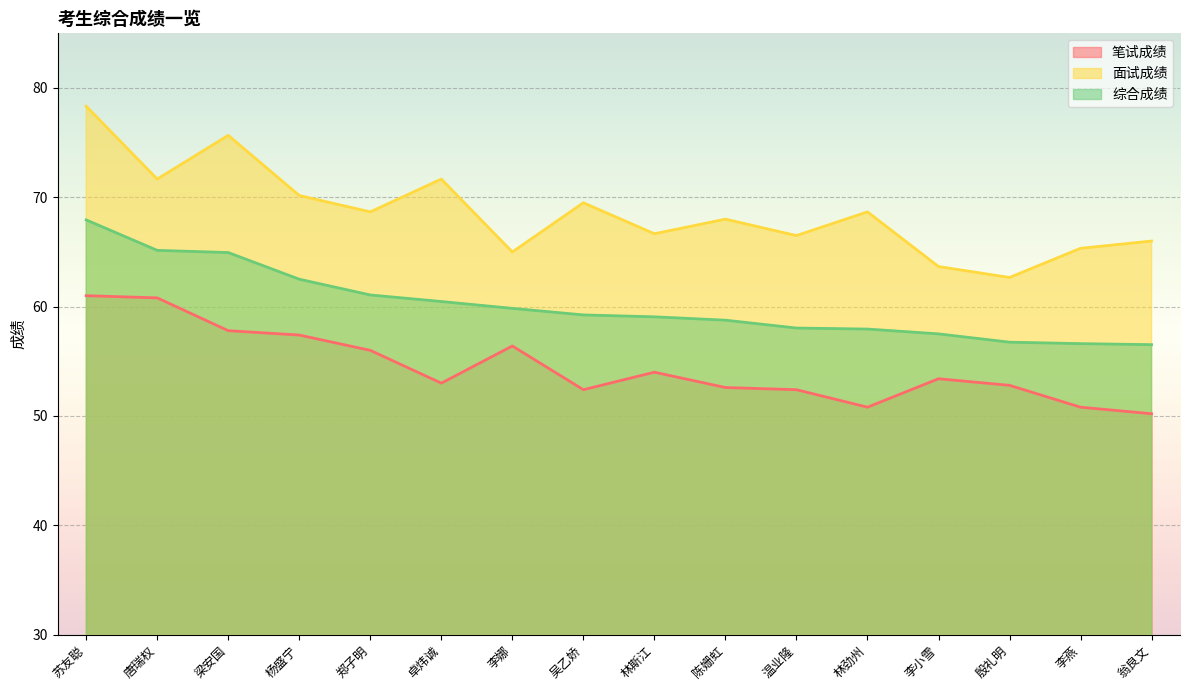

What position from the left is 殷礼明?

14